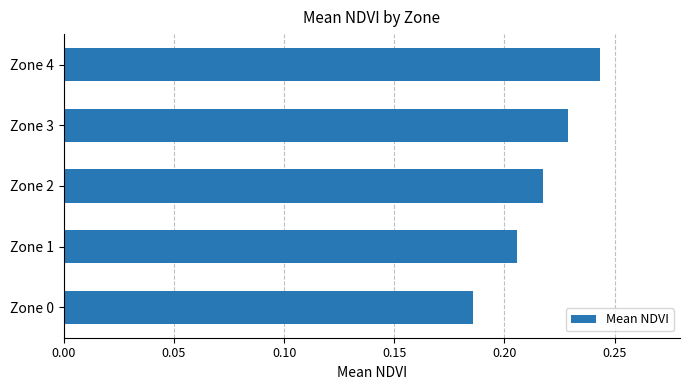

How many bars are there in total?

5